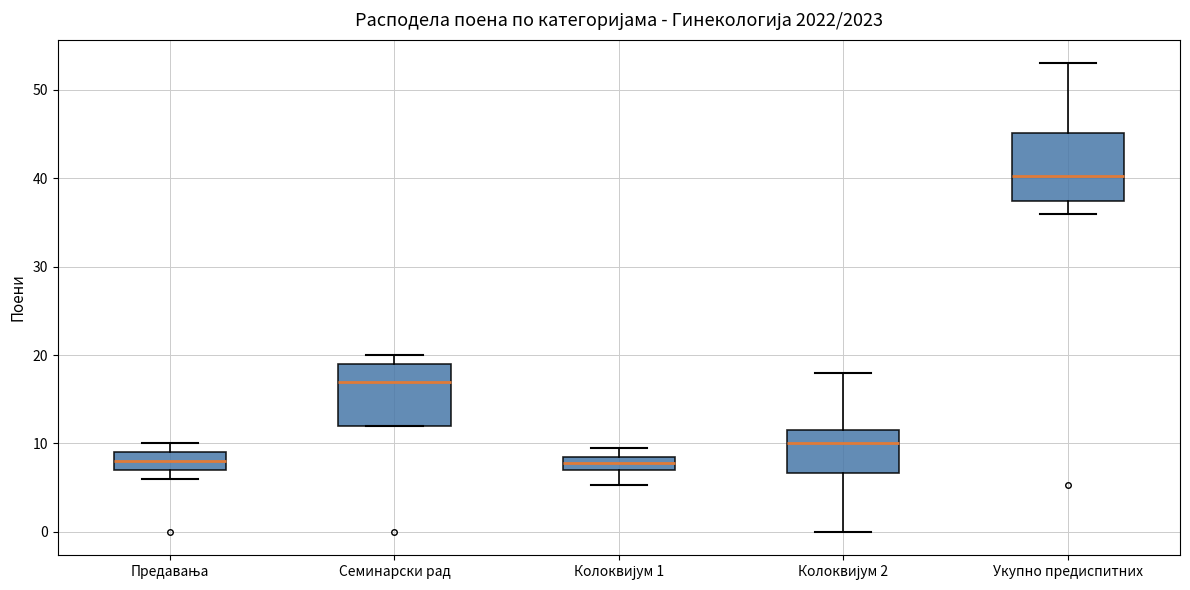

Reading left to right, transcribe this box plot: for each box, give where its median line is, the range the box spans, and where its two whiskers end, as read against the y-axis. The values are not printed on the chart, so give them approximately, as read against the axis.

Предавања: median 8, box 7 to 9, whiskers 6 to 10
Семинарски рад: median 17, box 12 to 19, whiskers 12 to 20
Колоквијум 1: median 8, box 7 to 9, whiskers 5 to 10
Колоквијум 2: median 10, box 7 to 12, whiskers 0 to 18
Укупно предиспитних: median 40, box 37 to 45, whiskers 36 to 53